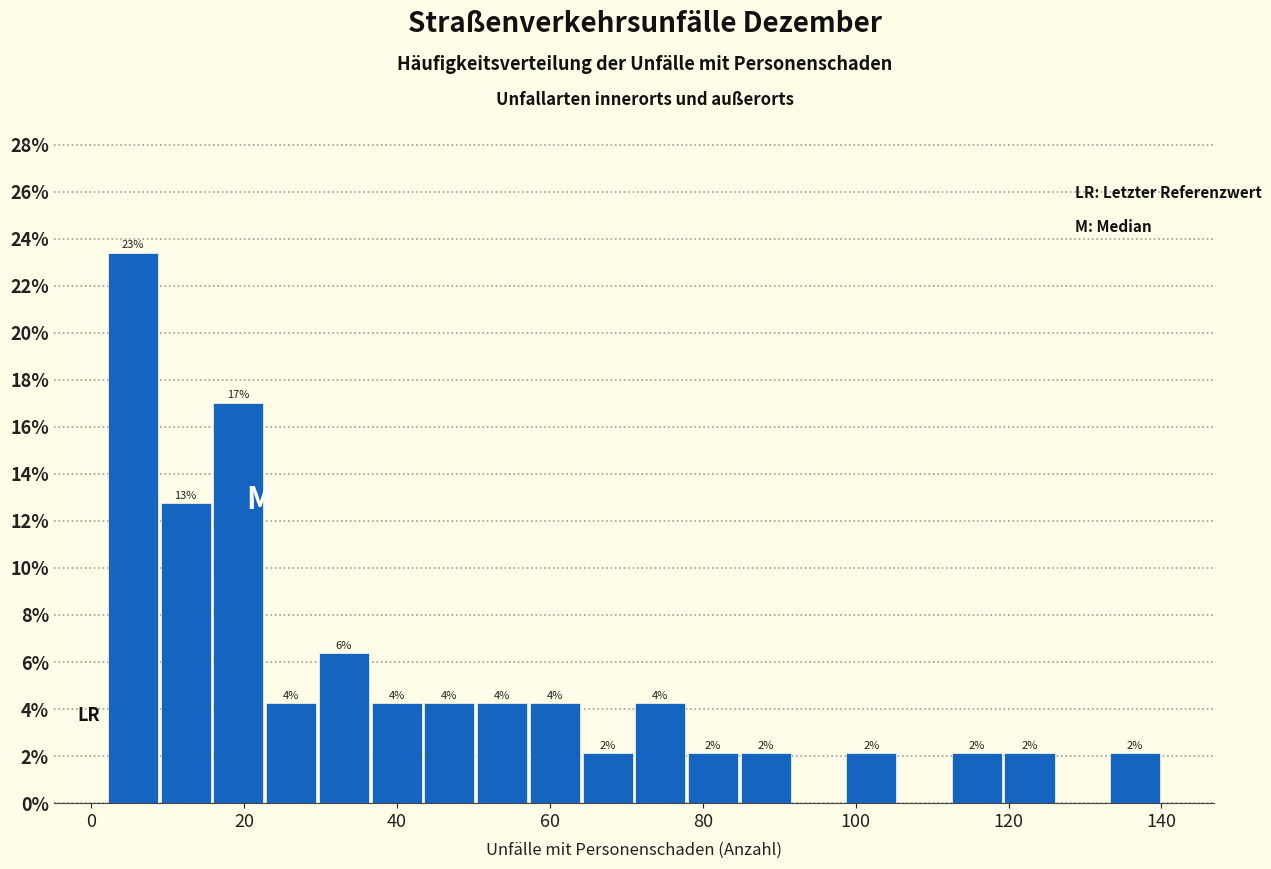

Around what value on the x-axis is the tallest bar? Give the approximate position of its centre, as read against the axis.

6